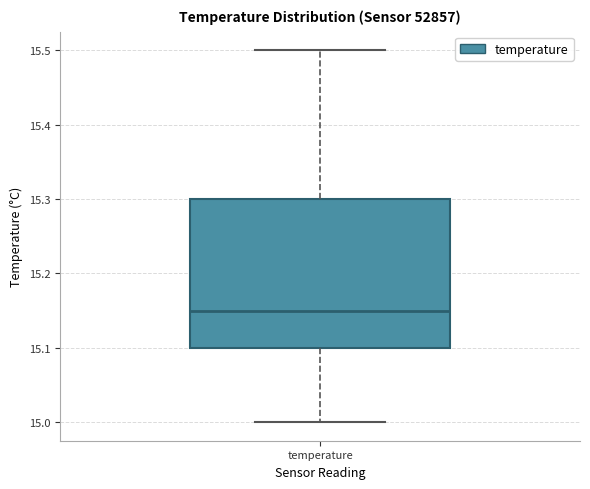

Transcribe this box plot: give where the median line is, the range the box spans, and where the two whiskers end, as read against the y-axis. The values are not printed on the chart, so give them approximately, as read against the axis.

median 15.15, box 15.10 to 15.30, whiskers 15.00 to 15.50